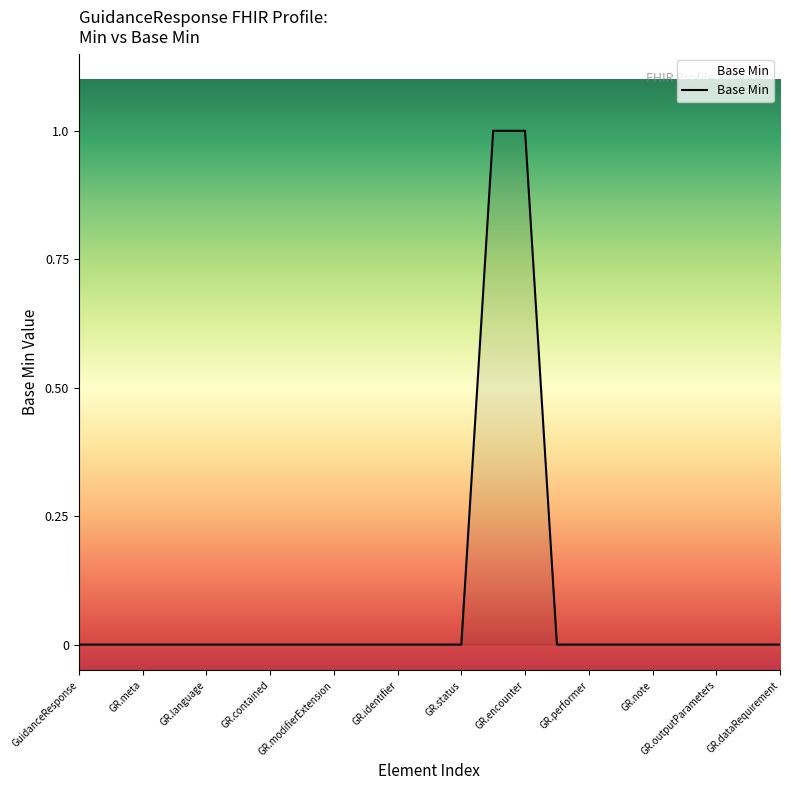

Is this an area chart (filled region under the line)?

Yes